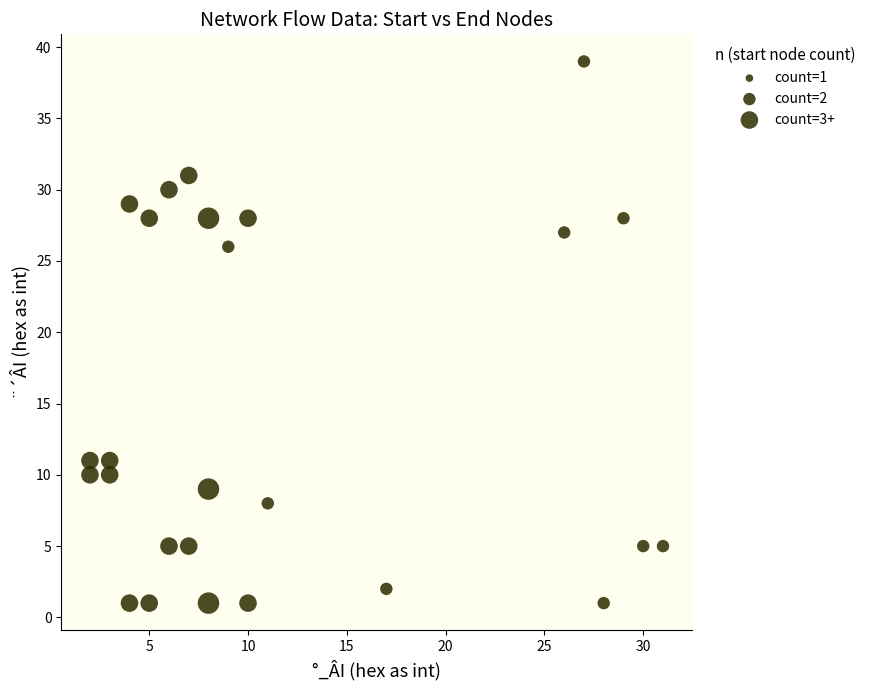

What is the range of Y values (max minus min)?

38